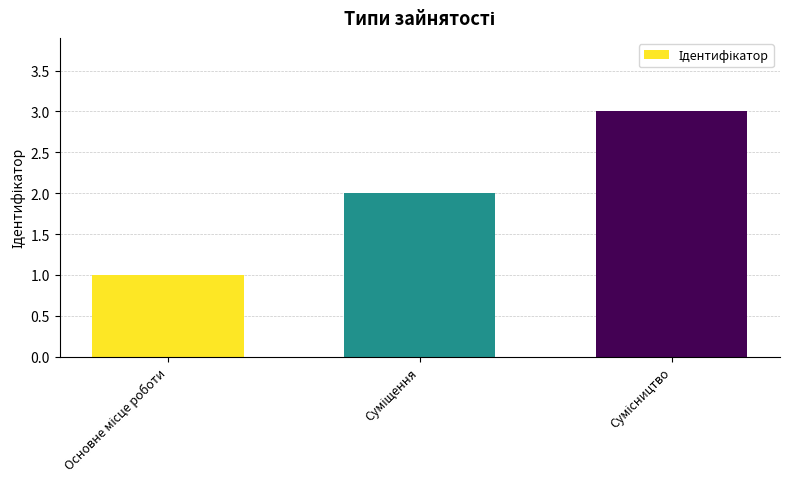

Reading left to right, extract all data points from this chart.

1	2	3